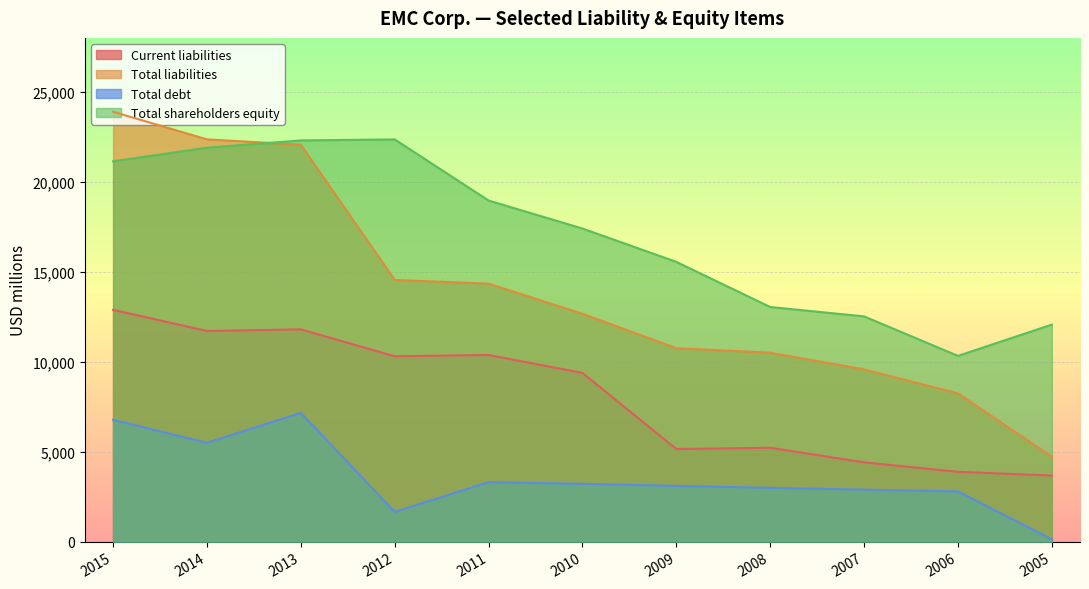

True or false: Current liabilities has a value of 10376 at 2011.

True